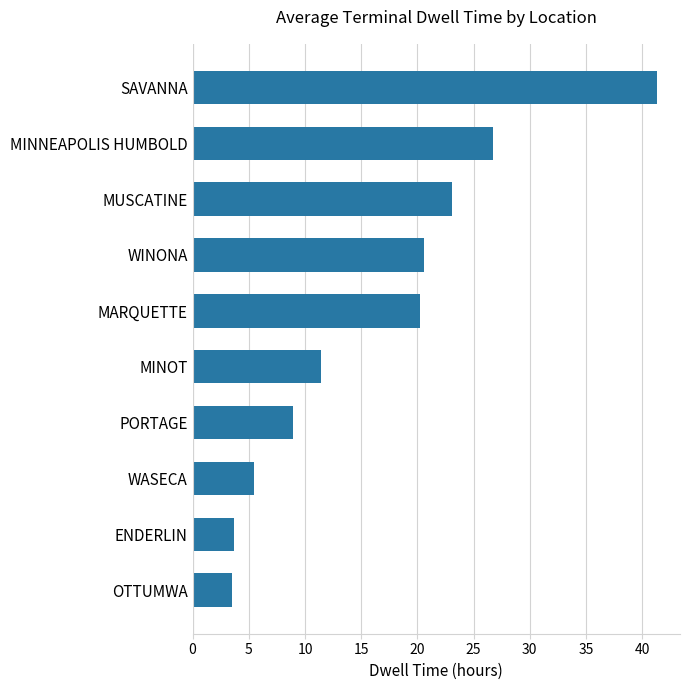

What is the smallest value displayed?

3.5